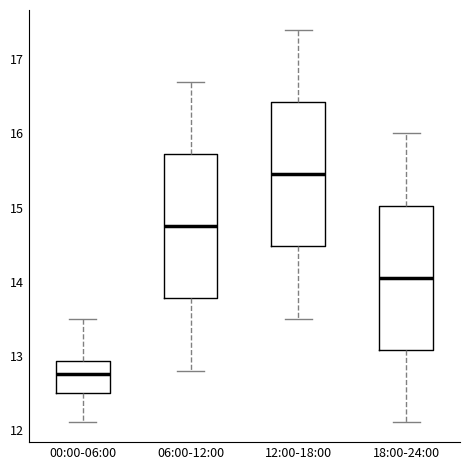

Reading left to right, transcribe this box plot: for each box, give where its median line is, the range the box spans, and where its two whiskers end, as read against the y-axis. The values are not printed on the chart, so give them approximately, as read against the axis.

00:00-06:00: median 12.8, box 12.5 to 12.9, whiskers 12.1 to 13.5
06:00-12:00: median 14.8, box 13.8 to 15.7, whiskers 12.8 to 16.7
12:00-18:00: median 15.5, box 14.5 to 16.4, whiskers 13.5 to 17.4
18:00-24:00: median 14.1, box 13.1 to 15.0, whiskers 12.1 to 16.0